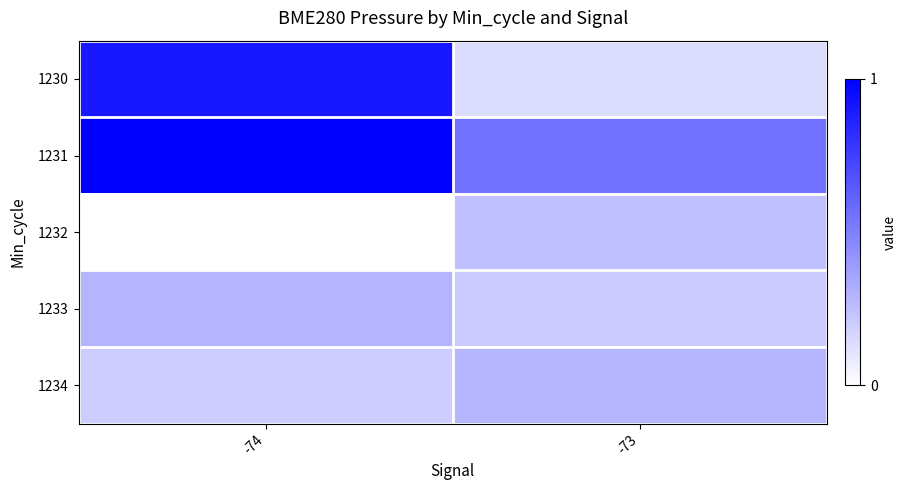

Which has a higher value, -74 or -73?

-74